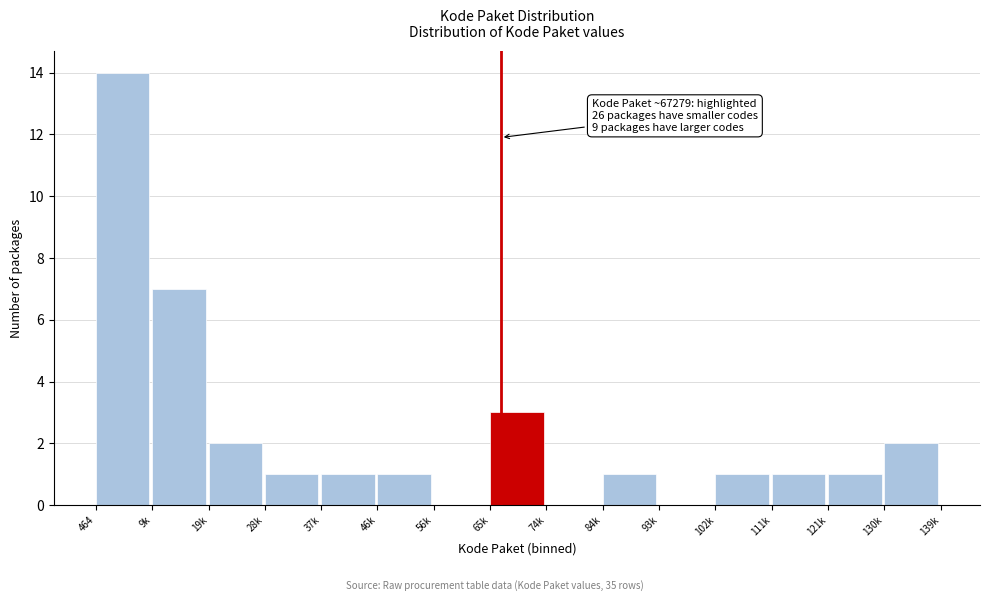

Reading right to left, list all the values displayed in this chart.

130k=2	121k=1	111k=1	102k=1	93k=0	84k=1	74k=0	65k=3	56k=0	46k=1	37k=1	28k=1	19k=2	9k=7	464=14